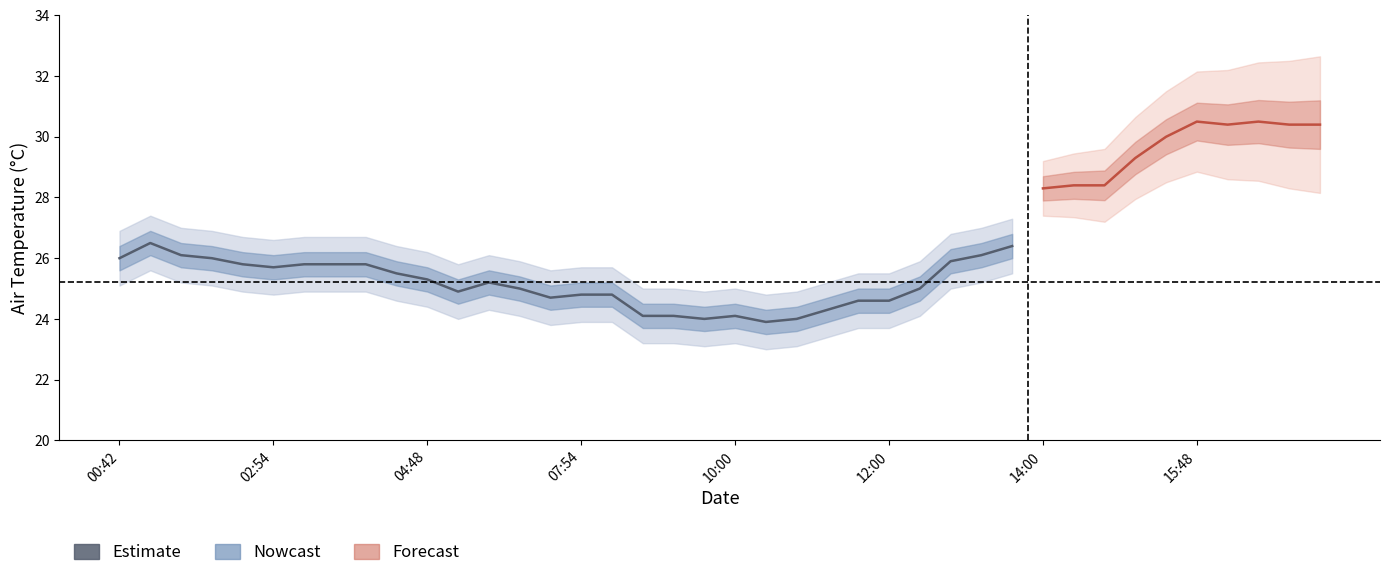

How many interior local peaks (higher than both neighbors) does the data have?

3